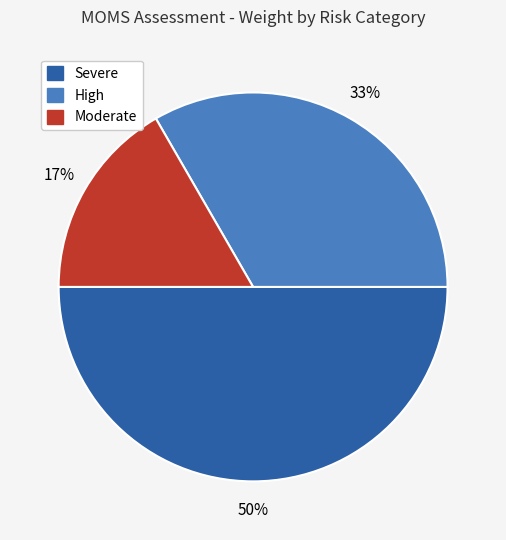

True or false: Severe accounts for 63% of the total.

False